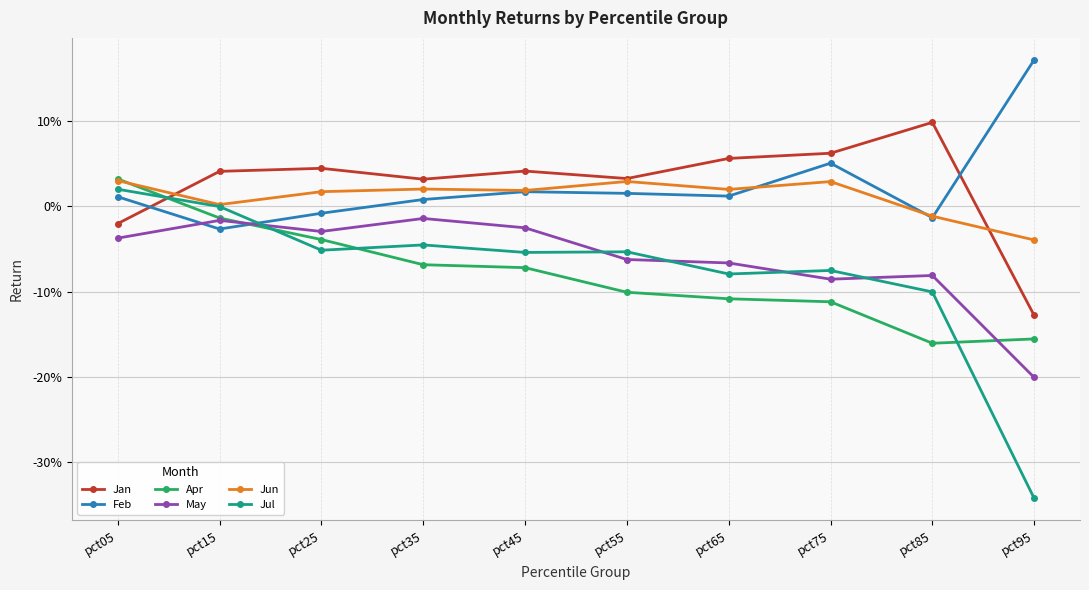

Reading left to right, list all the values displayed in this chart.

Jan: pct05=-0.0	pct15=0.0	pct25=0.0	pct35=0.0	pct45=0.0	pct55=0.0	pct65=0.1	pct75=0.1	pct85=0.1	pct95=-0.1
Feb: pct05=0.0	pct15=-0.0	pct25=-0.0	pct35=0.0	pct45=0.0	pct55=0.0	pct65=0.0	pct75=0.1	pct85=-0.0	pct95=0.2
Apr: pct05=0.0	pct15=-0.0	pct25=-0.0	pct35=-0.1	pct45=-0.1	pct55=-0.1	pct65=-0.1	pct75=-0.1	pct85=-0.2	pct95=-0.2
May: pct05=-0.0	pct15=-0.0	pct25=-0.0	pct35=-0.0	pct45=-0.0	pct55=-0.1	pct65=-0.1	pct75=-0.1	pct85=-0.1	pct95=-0.2
Jun: pct05=0.0	pct15=0.0	pct25=0.0	pct35=0.0	pct45=0.0	pct55=0.0	pct65=0.0	pct75=0.0	pct85=-0.0	pct95=-0.0
Jul: pct05=0.0	pct15=-0.0	pct25=-0.1	pct35=-0.0	pct45=-0.1	pct55=-0.1	pct65=-0.1	pct75=-0.1	pct85=-0.1	pct95=-0.3